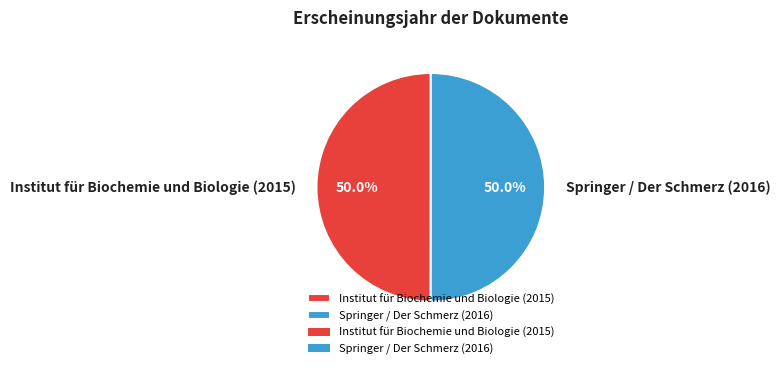

How many segments does this pie chart have?

2